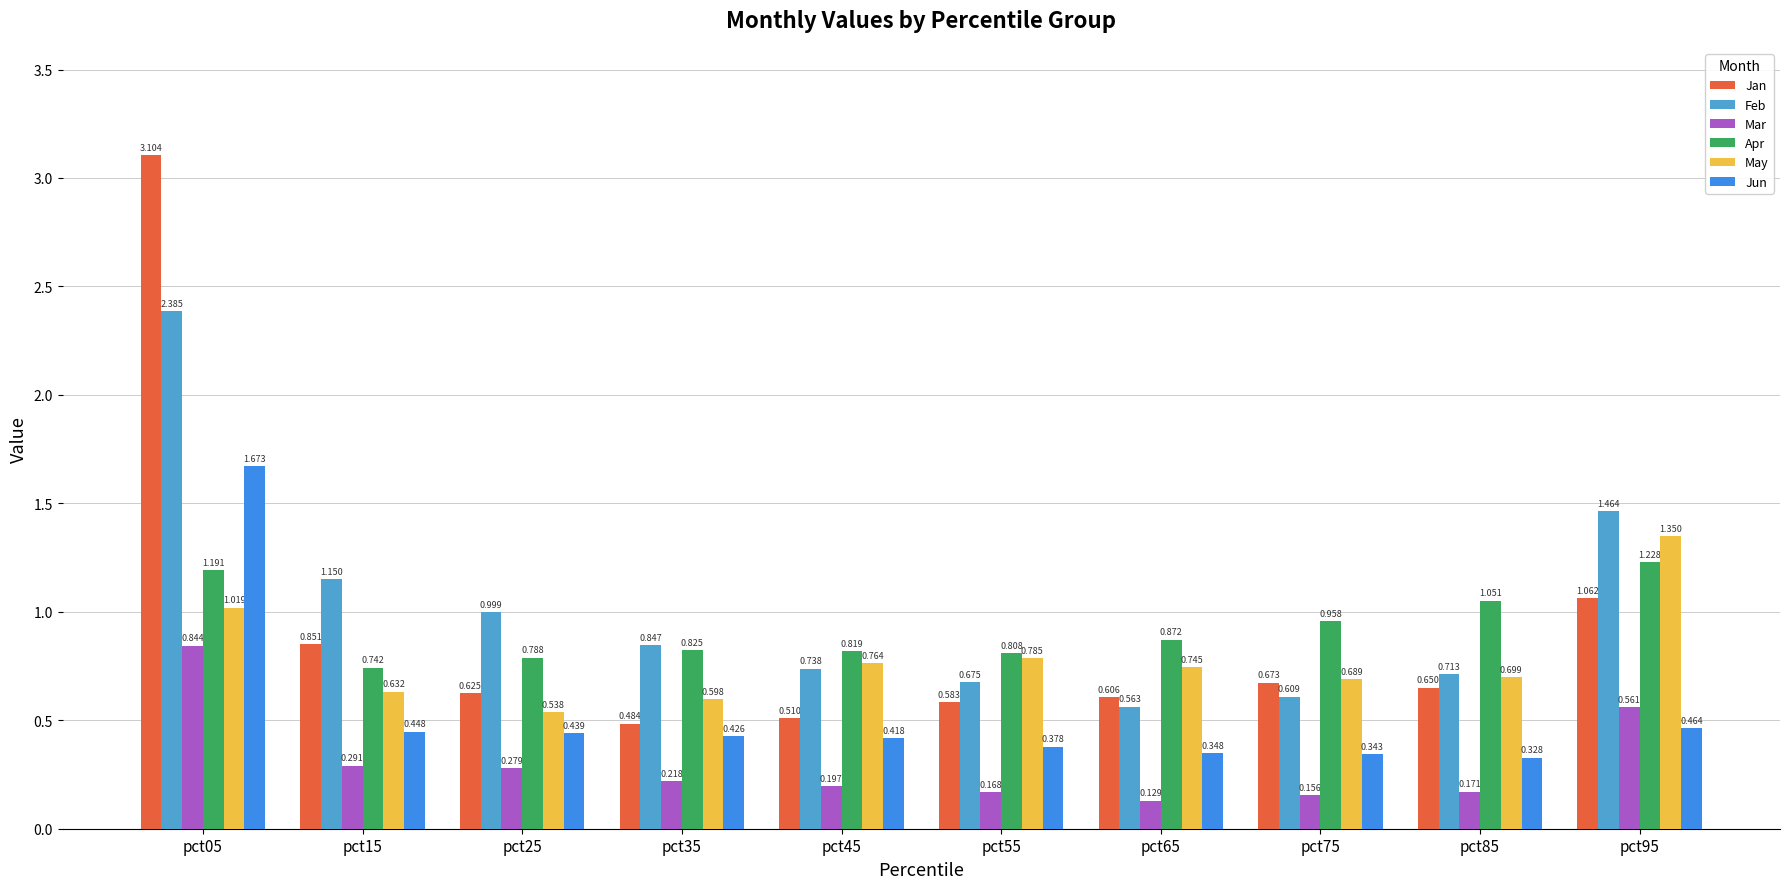

What is the total value across all series at pct65?

3.3